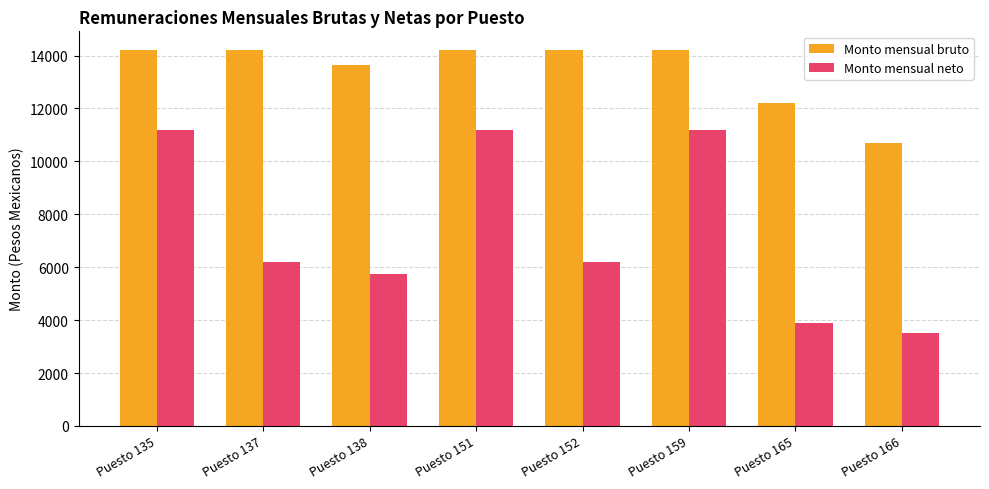

Are the bars horizontal?

No